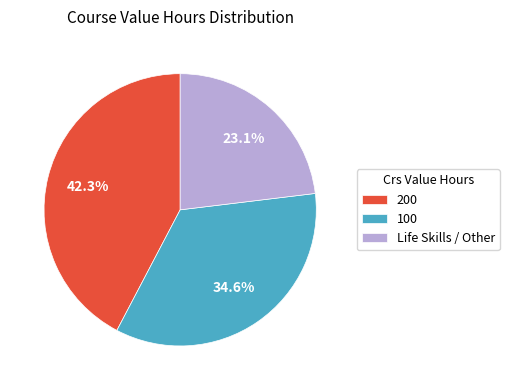

To the nearest percent, what is the difference between the largest and smallest slice percentages?

19%